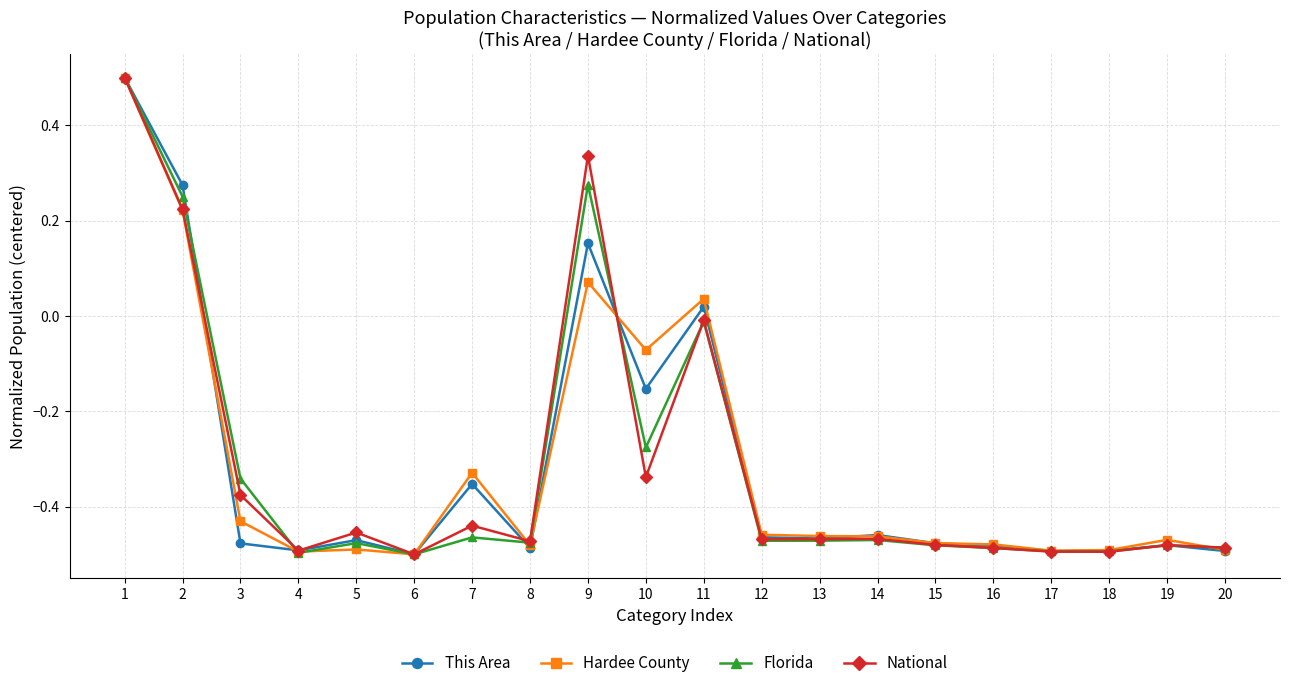

What is the maximum value shown in the chart?

0.5